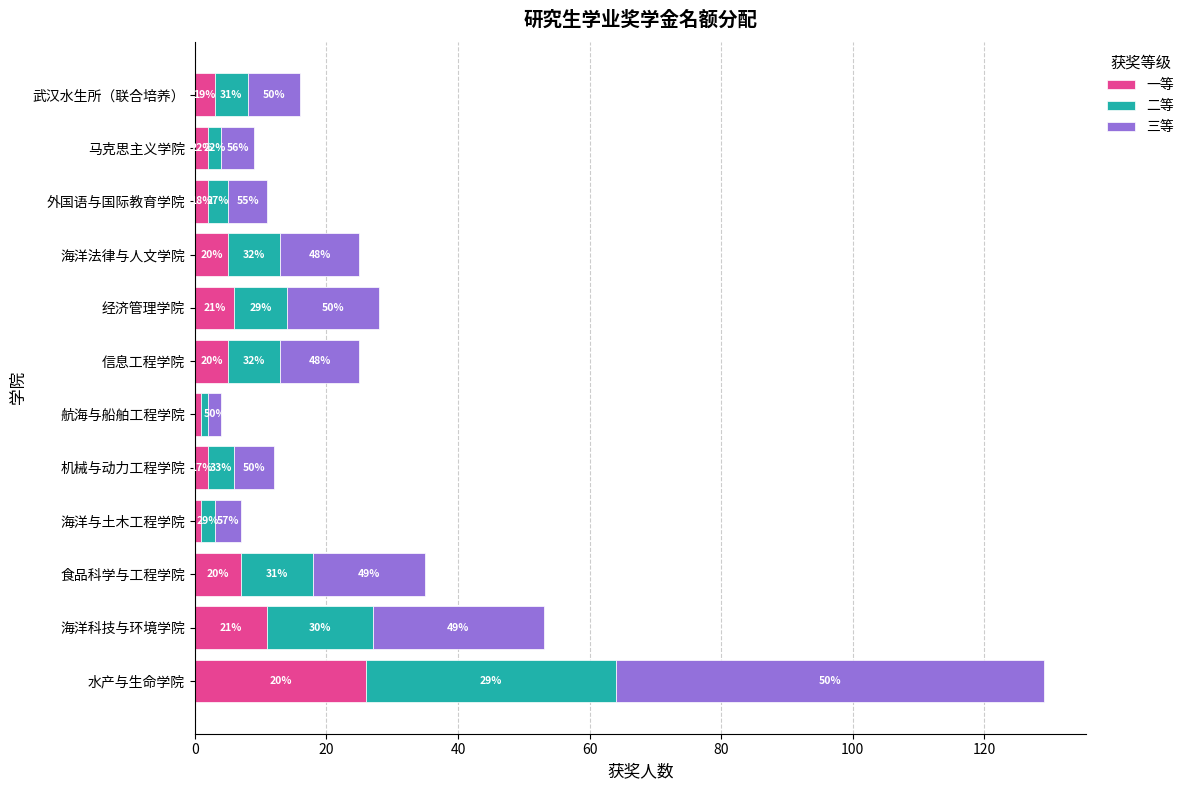

What are all the series names shown in the legend?

一等, 二等, 三等